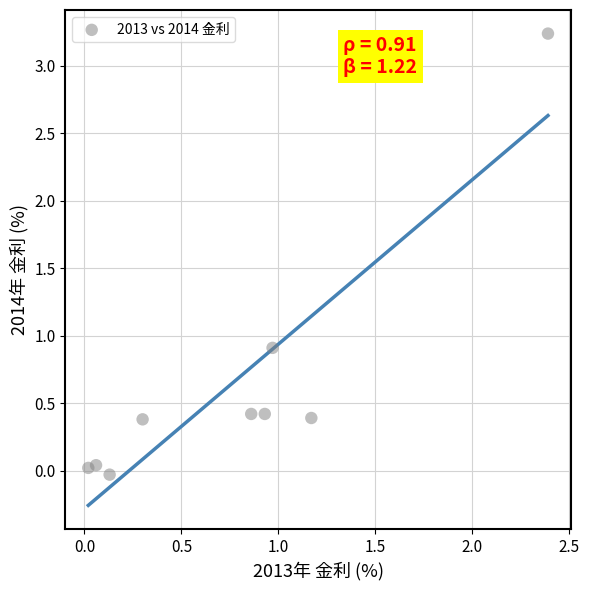

What Y value in the scatter plot is closest to 1?

0.9